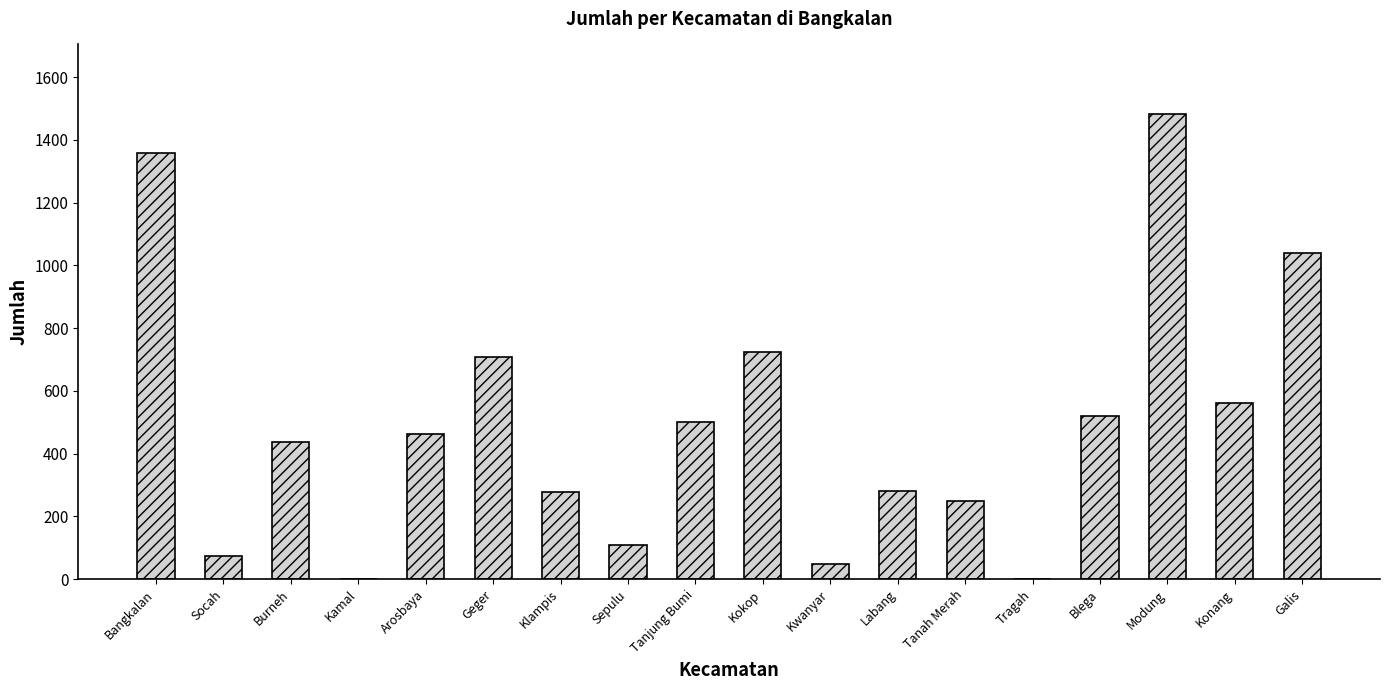

What is the sum of the values at Blega and Tragah?

521